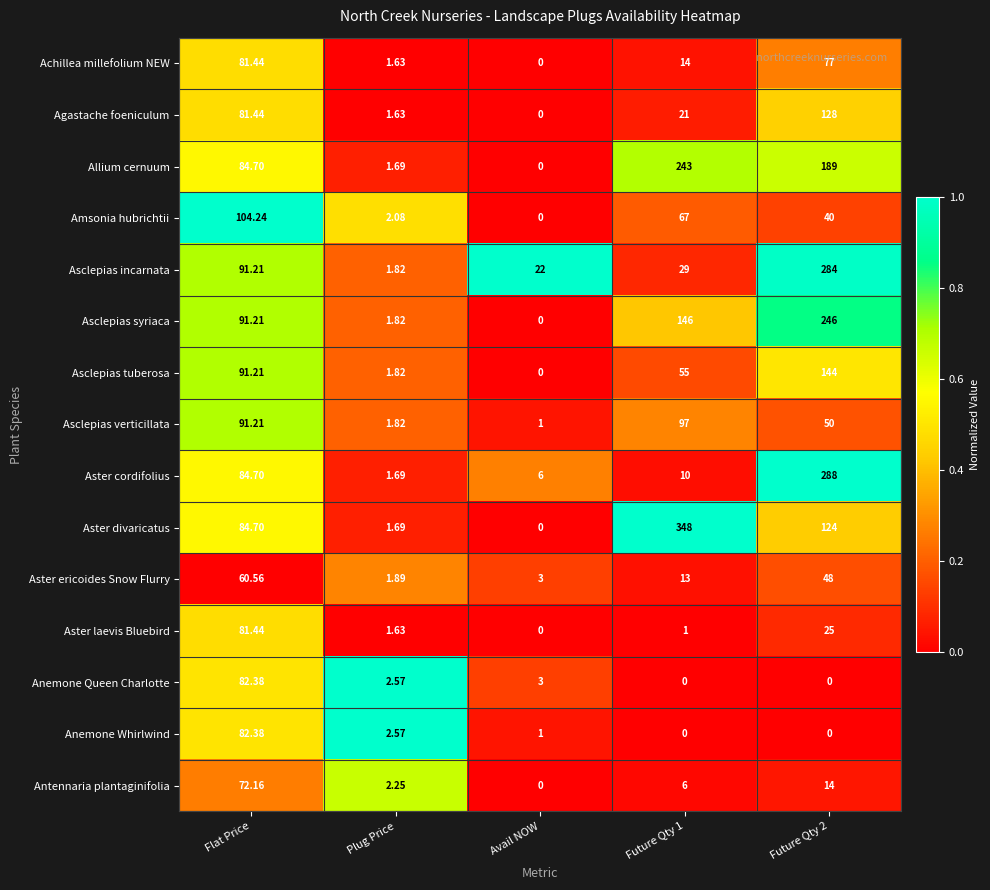

At which category does the chart reach its peak across all series?

Future Qty 1